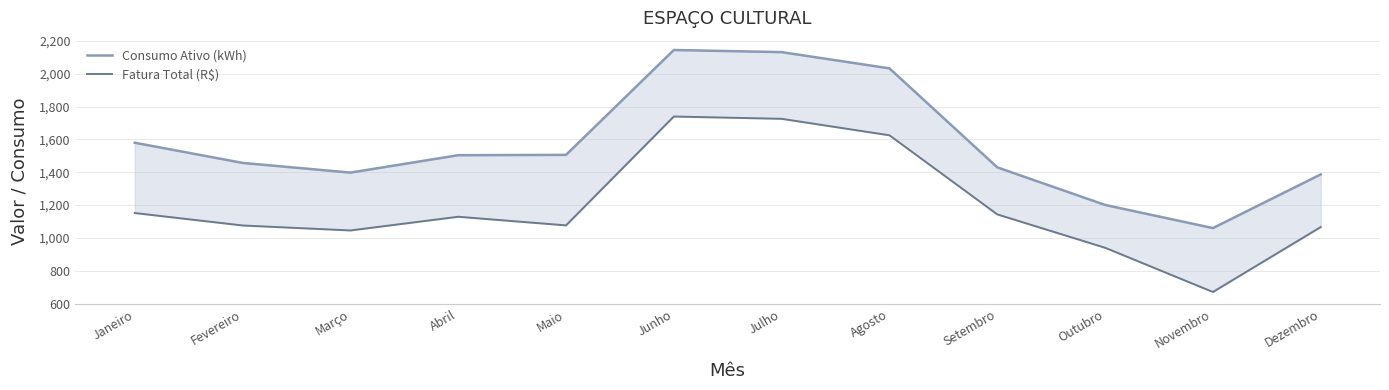

What is the sum of all Fatura Total (R$) values?

14389.7